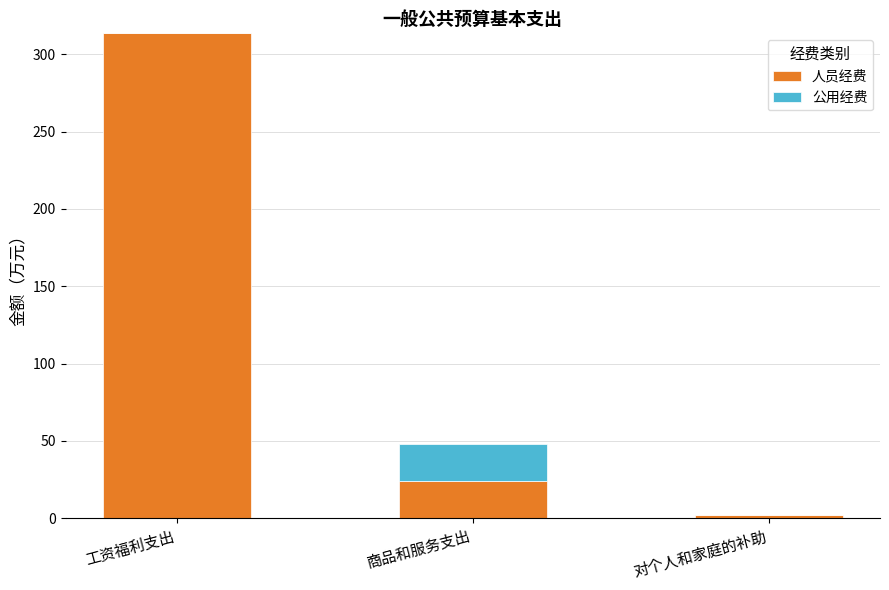

What is the sum of the 人员经费 values at 商品和服务支出 and 工资福利支出?

337.9